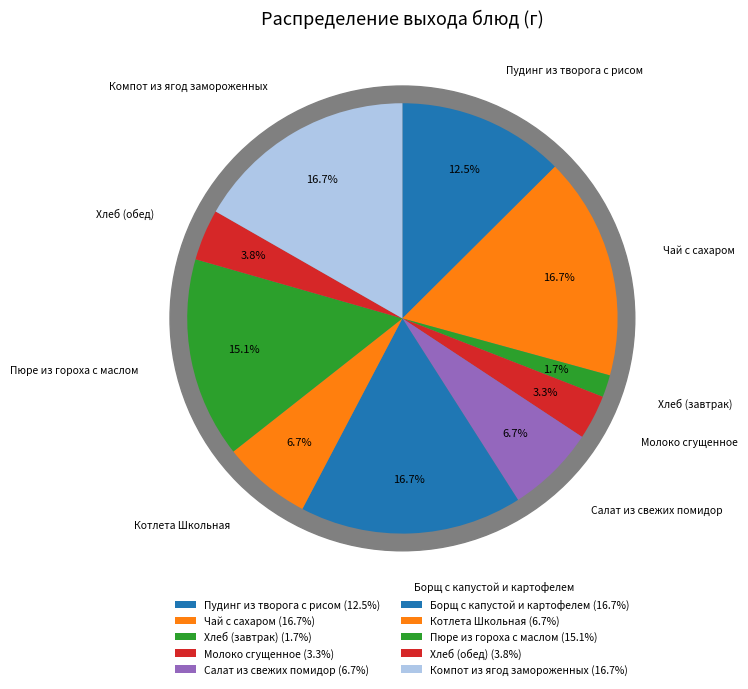

Rank the categories by value from highest to lowest.

Чай с сахаром, Борщ с капустой и картофелем, Компот из ягод замороженных, Пюре из гороха с маслом, Пудинг из творога с рисом, Салат из свежих помидор, Котлета Школьная, Хлеб (обед), Молоко сгущенное, Хлеб (завтрак)